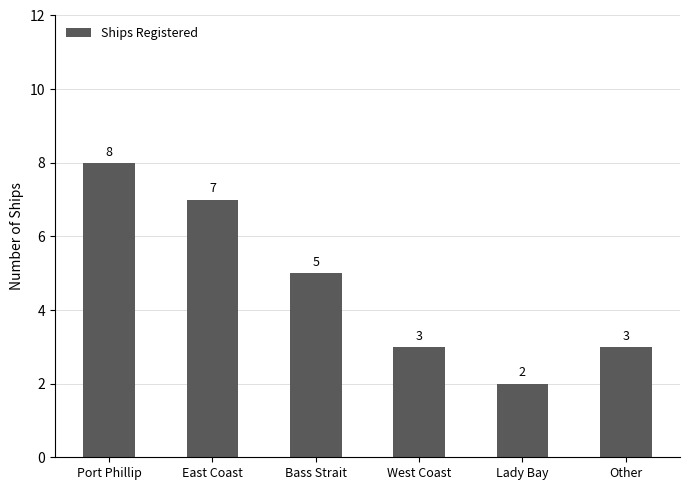

Are the bars grouped side by side (vs. stacked)?

No